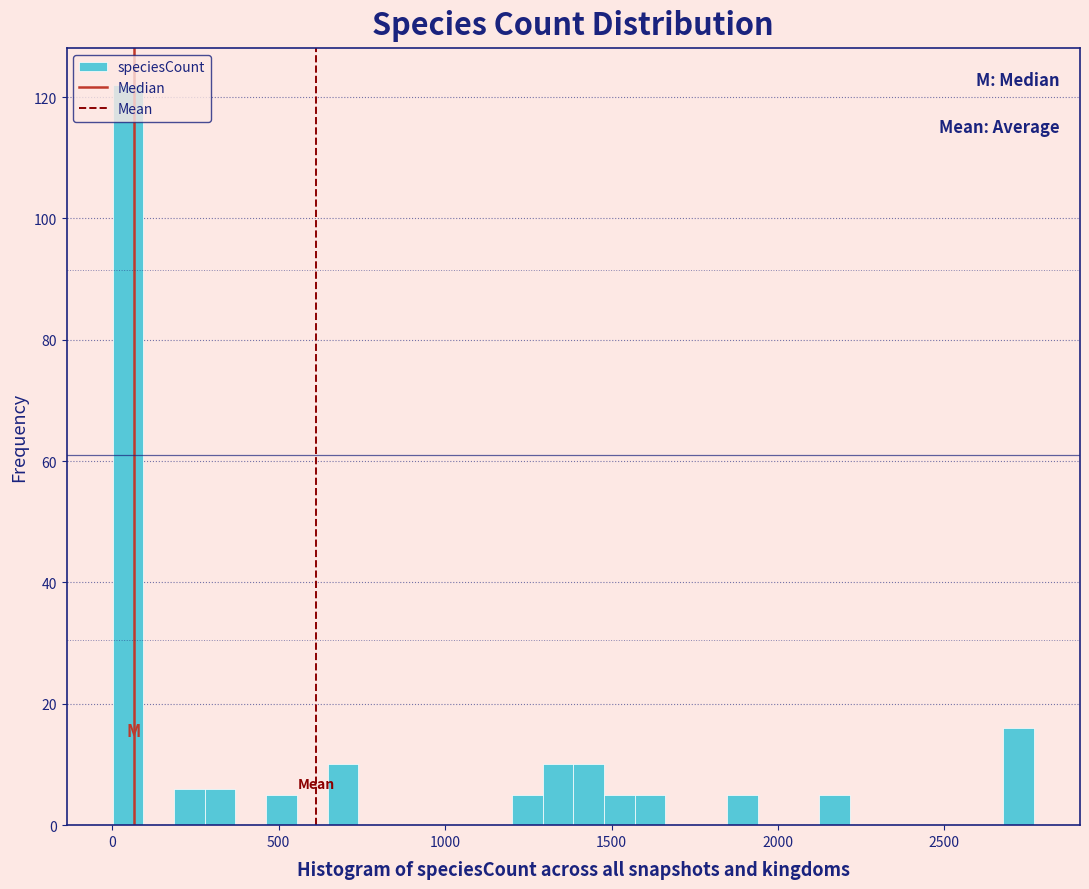

Around what value on the x-axis is the tallest bar? Give the approximate position of its centre, as read against the axis.

50